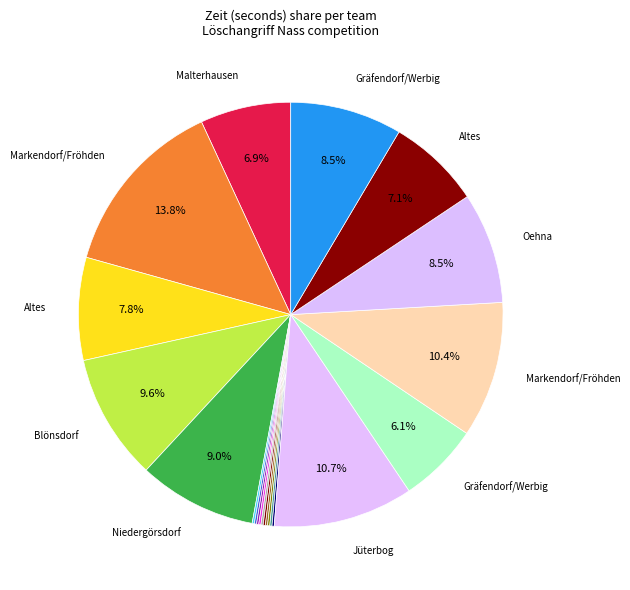

To the nearest percent, what is the difference between the largest and smallest slice percentages?

14%